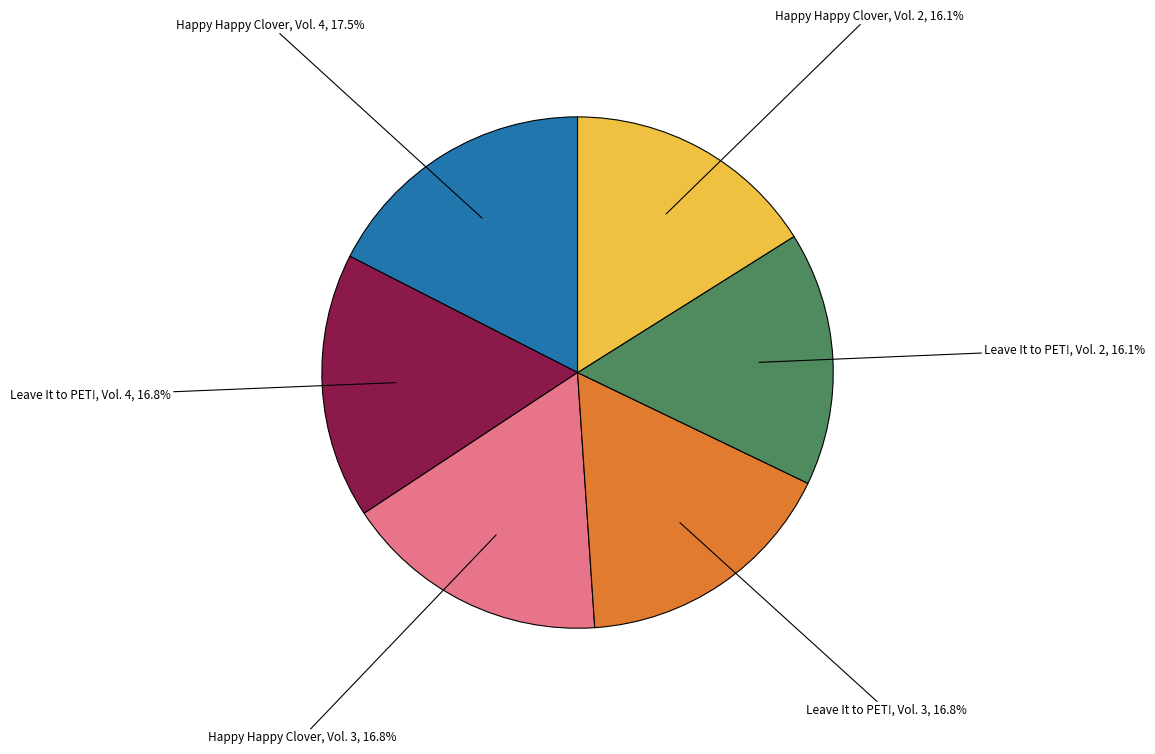

What is the ratio of the value at Happy Happy Clover, Vol. 4 to the value at Leave It to PET!, Vol. 3?

1.0